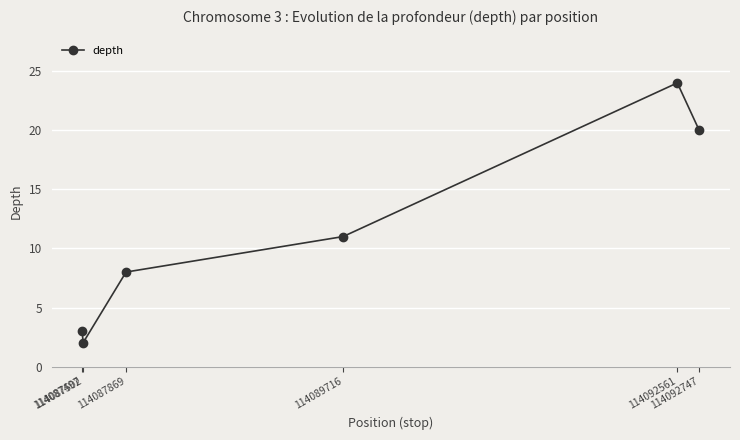

What is the change in value from 114087502 to 114089716?

+9